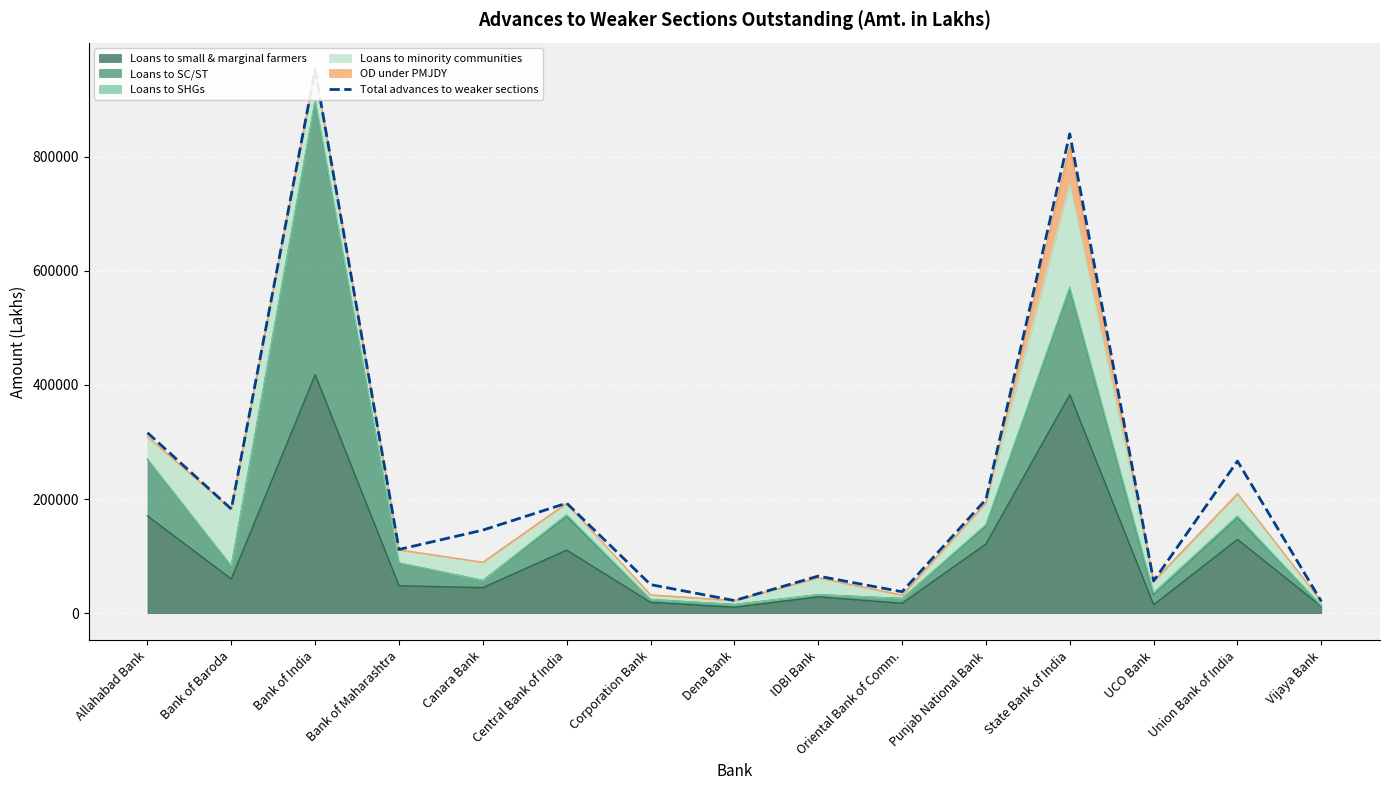

Rank the categories by value from highest to lowest.

Bank of India, State Bank of India, Allahabad Bank, Union Bank of India, Punjab National Bank, Central Bank of India, Bank of Baroda, Canara Bank, Bank of Maharashtra, IDBI Bank, UCO Bank, Corporation Bank, Oriental Bank of Comm., Dena Bank, Vijaya Bank